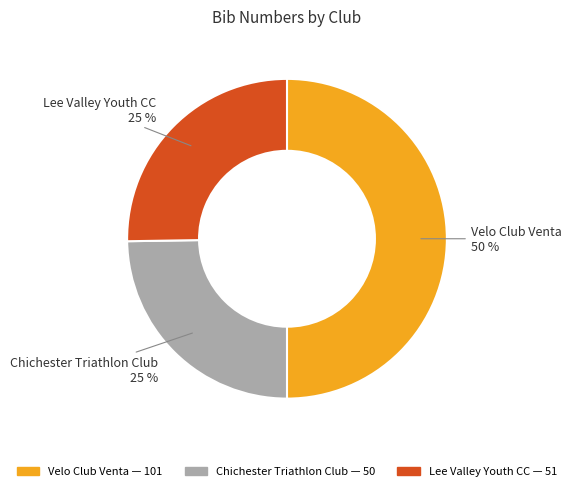

How many segments does this pie chart have?

3